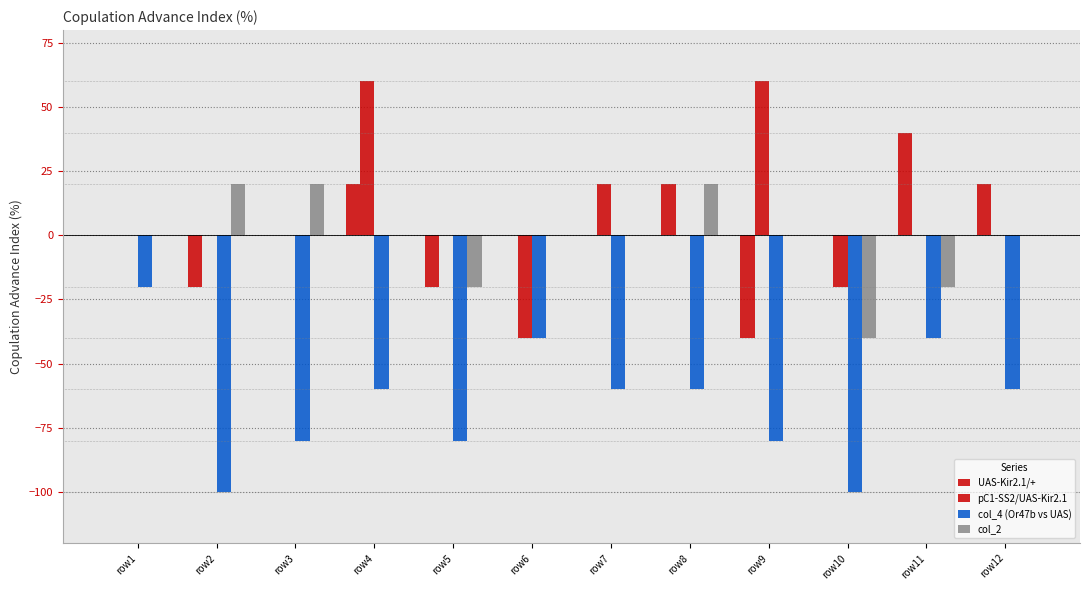

At which category is the sum across all series the highest?

row4